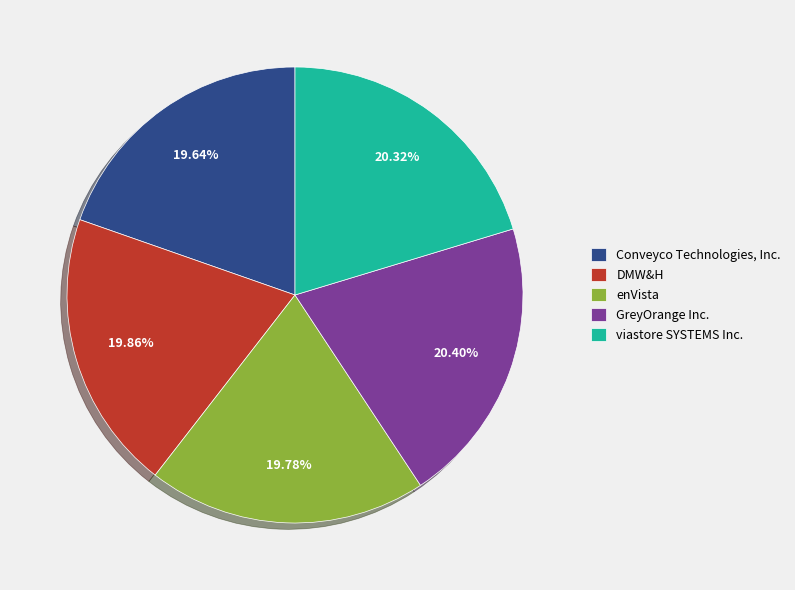

Is the sum of DMW&H and Conveyco Technologies, Inc. greater than half?

No